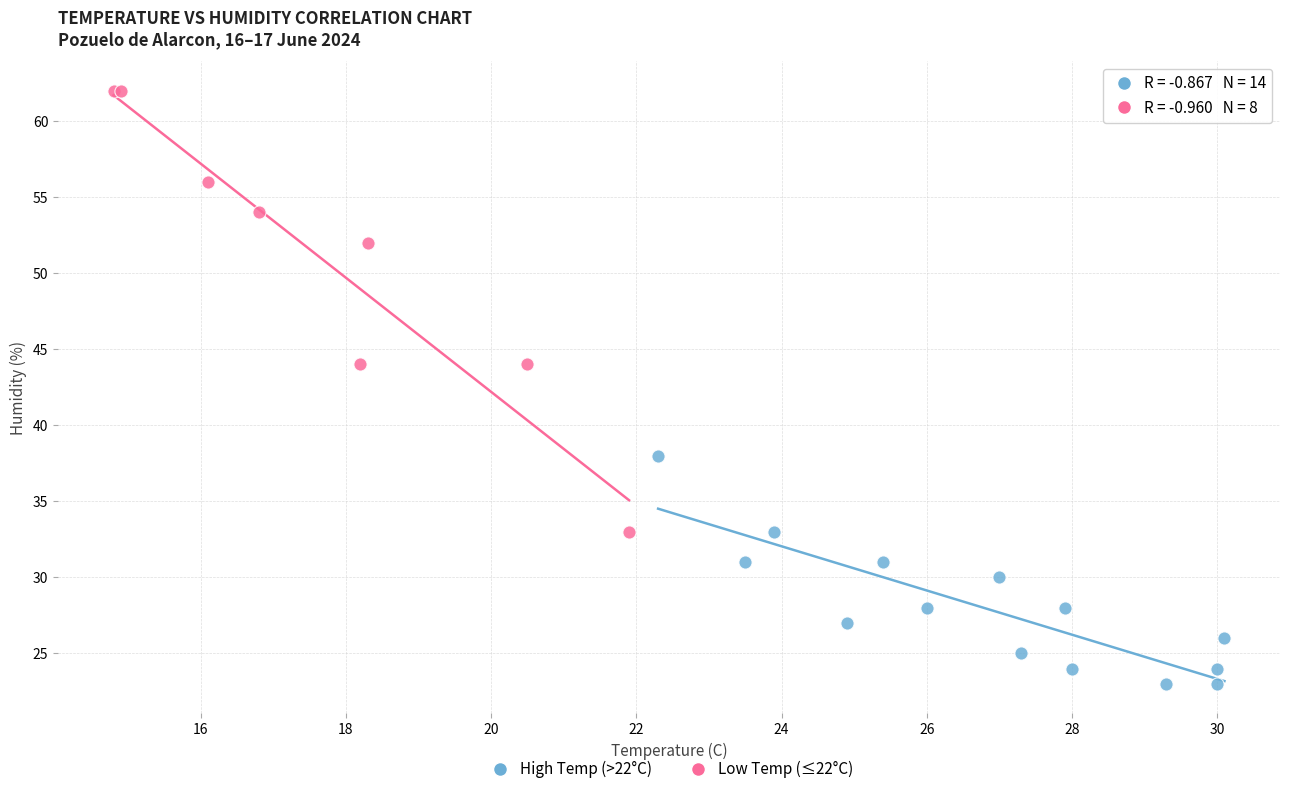

Which series contains the highest Y value?

Low Temp (≤22°C)